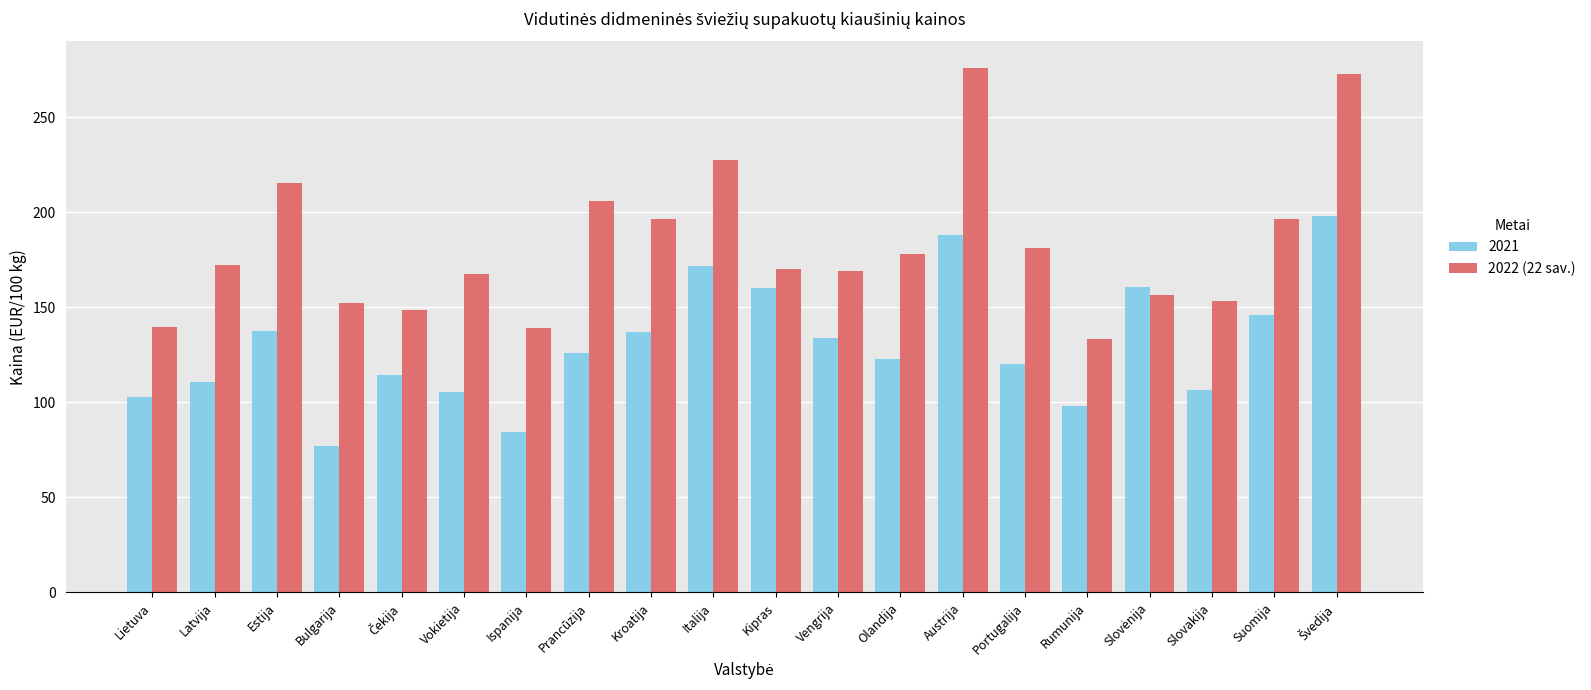

What is the difference between the highest and lowest values at Latvija?

61.9